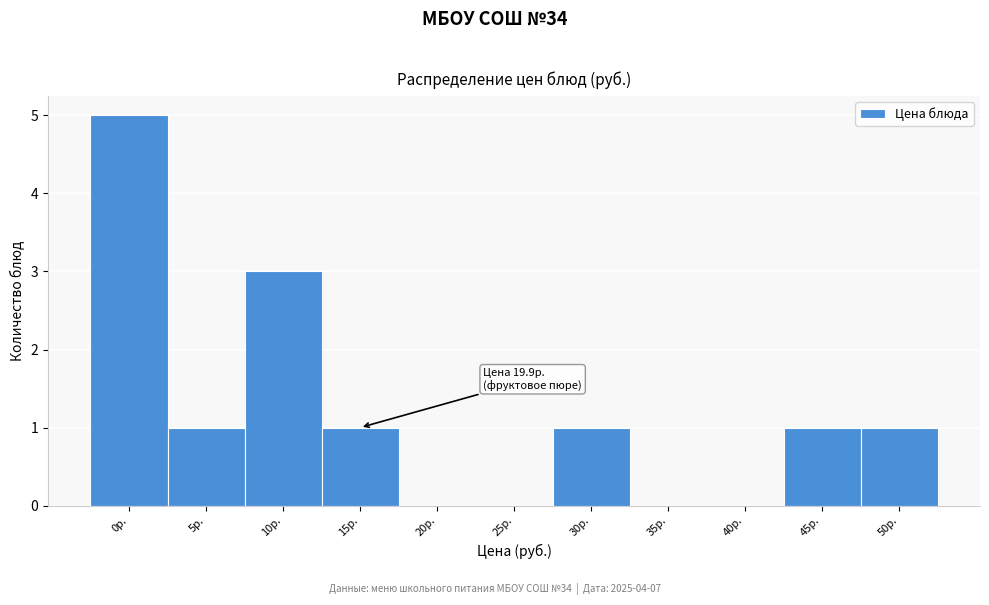

Reading left to right, what are all the values shown in this chart?

0р.=5	5р.=1	10р.=3	15р.=1	20р.=0	25р.=0	30р.=1	35р.=0	40р.=0	45р.=1	50р.=1